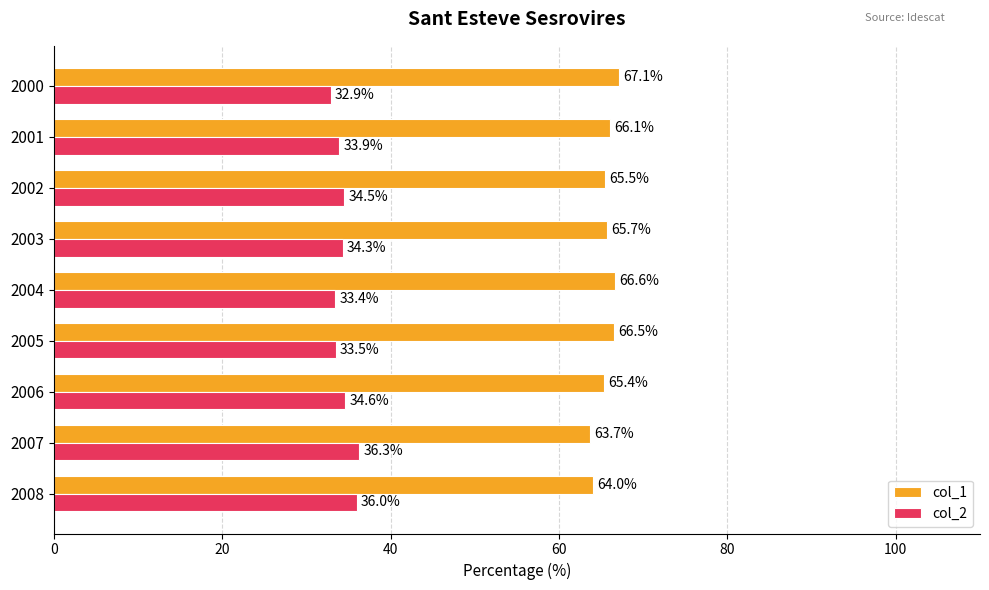

Count the number of data series in this chart.

2